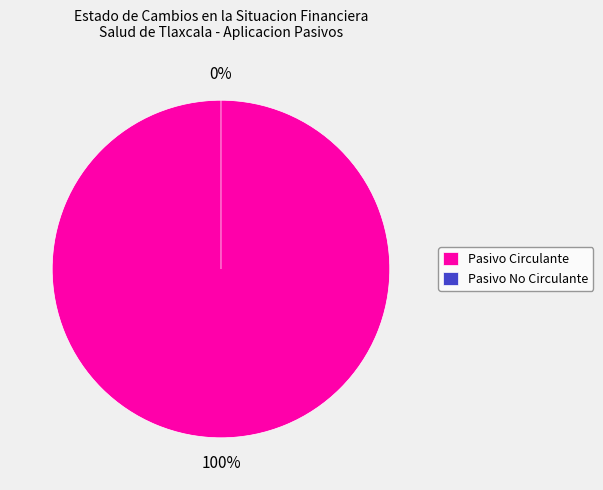

To the nearest percent, what is the average slice percentage?

50%